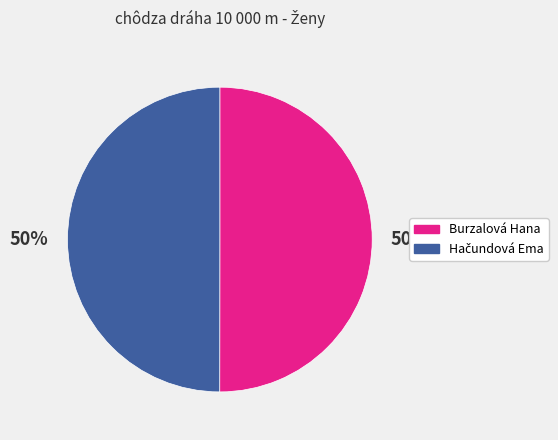

To the nearest percent, what is the average slice percentage?

50%